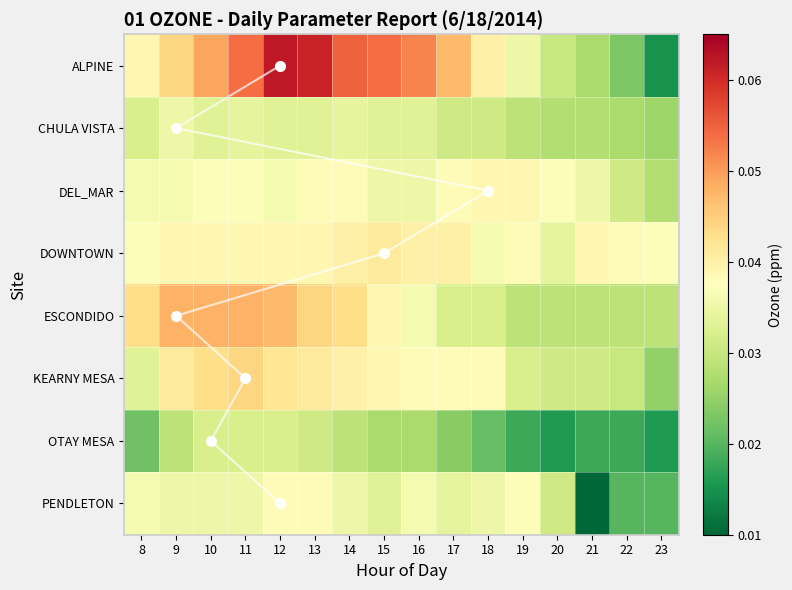

Is the value of DEL_MAR at 14 greater than the value of ALPINE at 9?

No